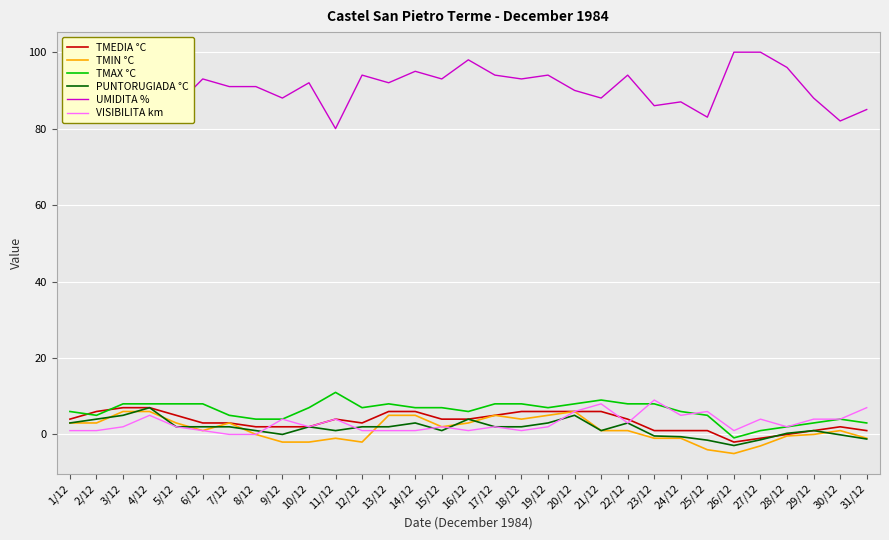

True or false: TMAX °C and PUNTORUGIADA °C intersect in this chart.

False